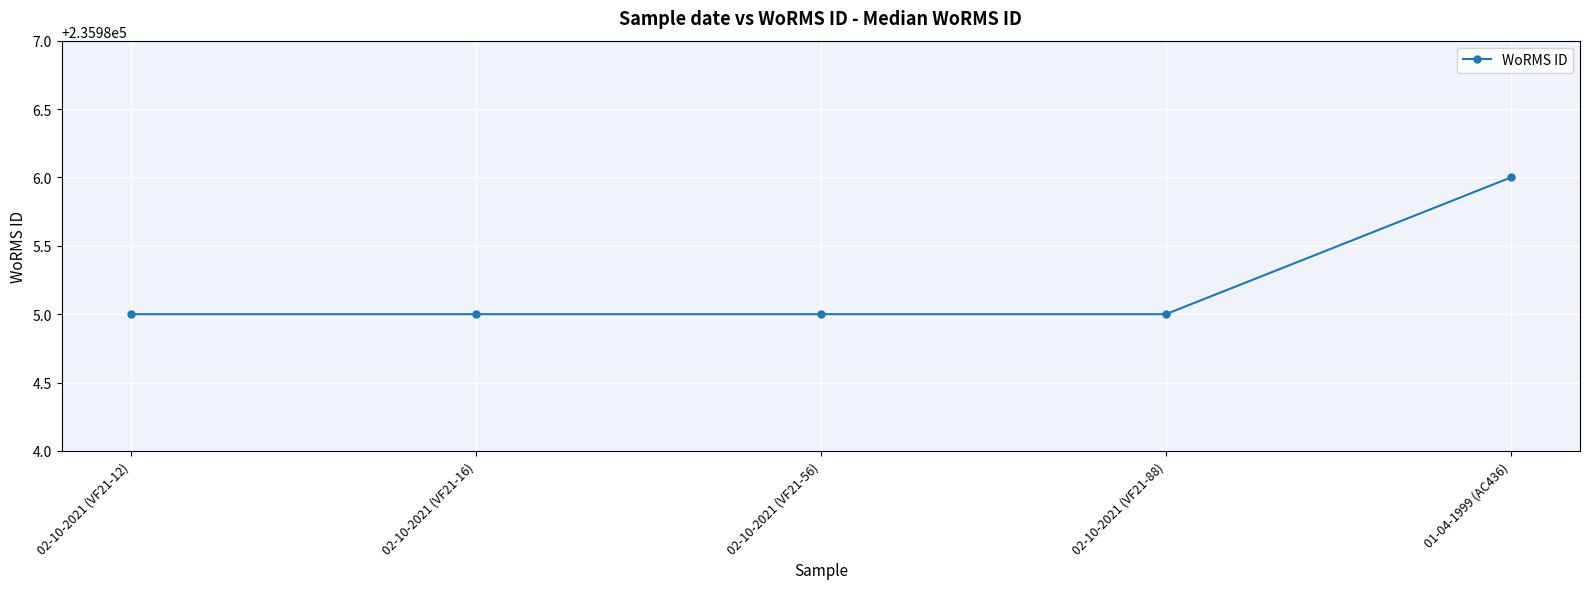

Reading left to right, what are all the values shown in this chart?

235985	235985	235985	235985	235986